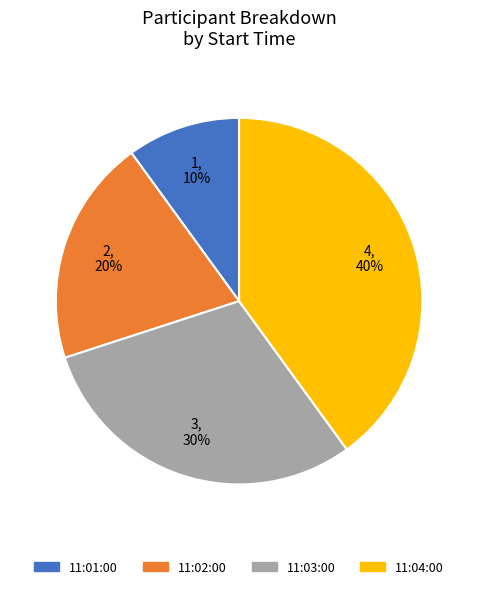

Is it true that 11:04:00 is 40% of the pie?

True